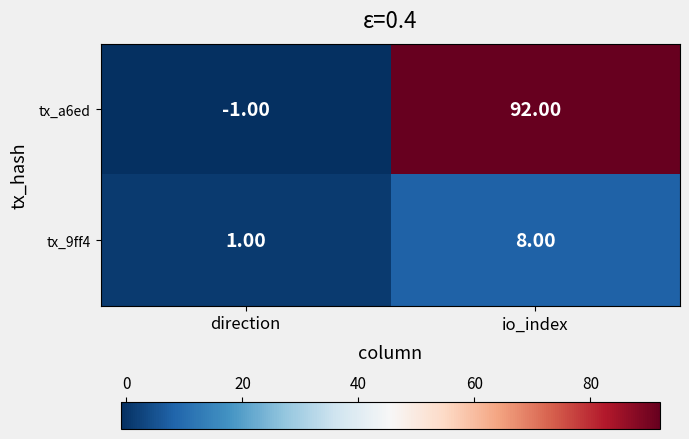

Which series changed the most between direction and io_index?

tx_a6ed